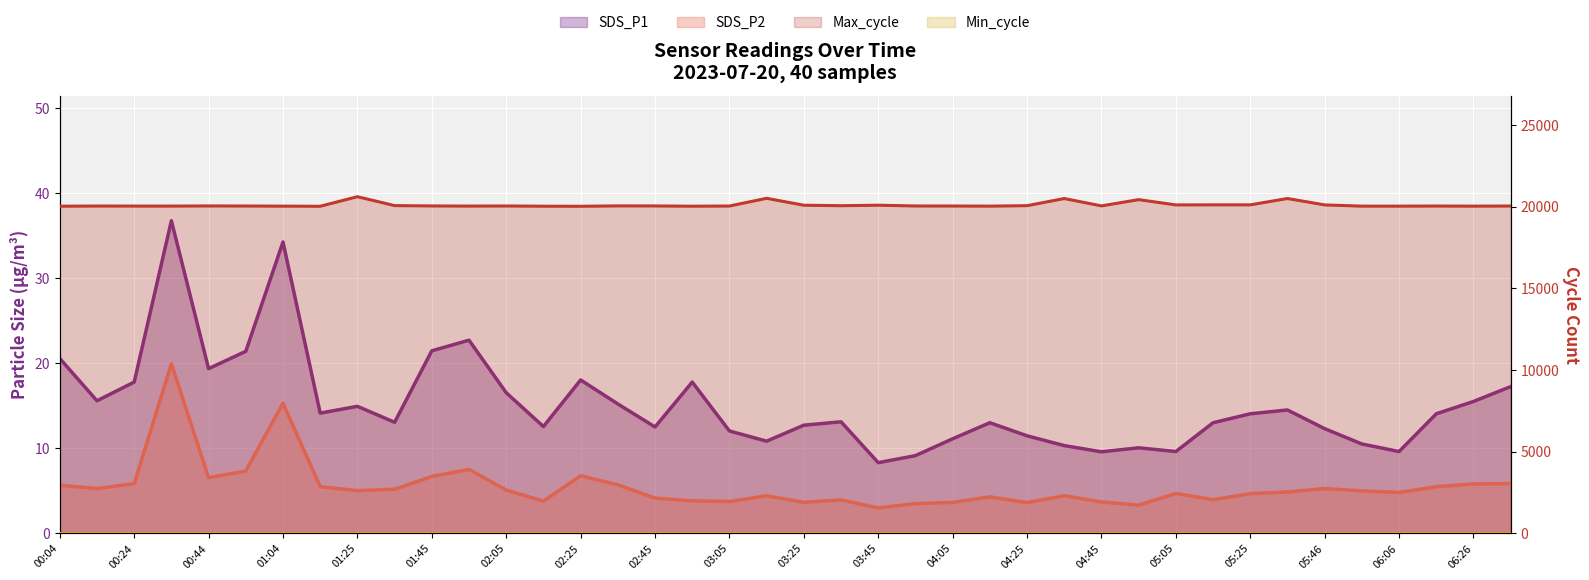

At which label does Max_cycle first exceed 20054?

00:44